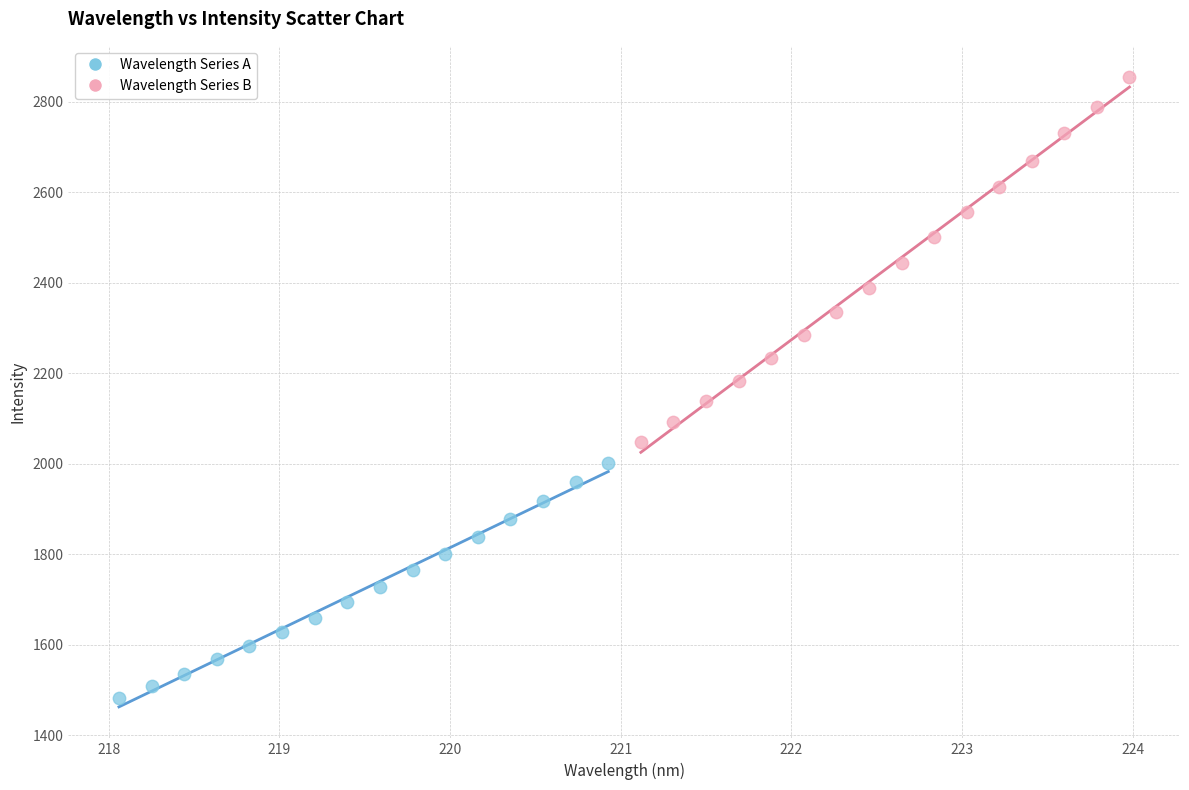

Which series has the widest spread of Y values?

Wavelength Series B